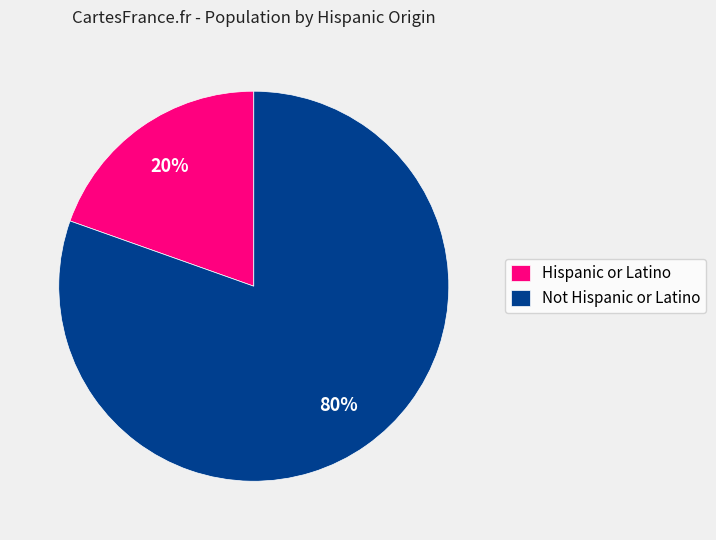

Count the number of slices in the pie.

2